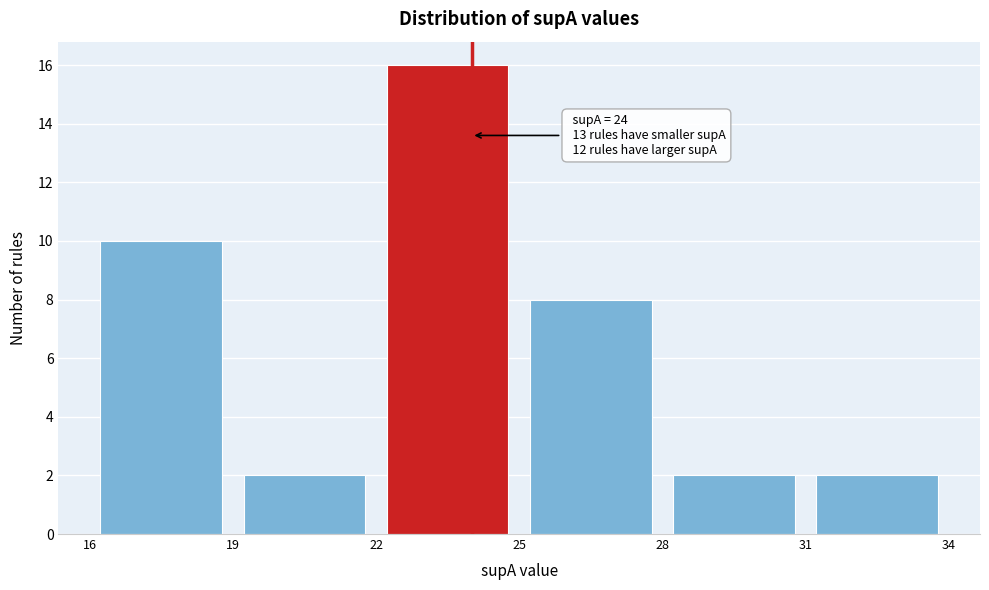

Which range on the x-axis has the tallest bar?

22 to 25